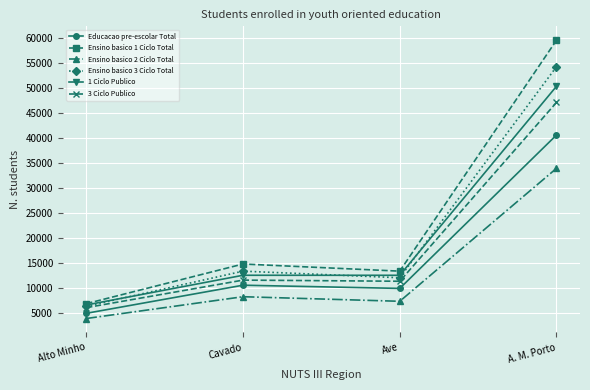

At which category does Educacao pre-escolar Total reach its first local valley?

Ave